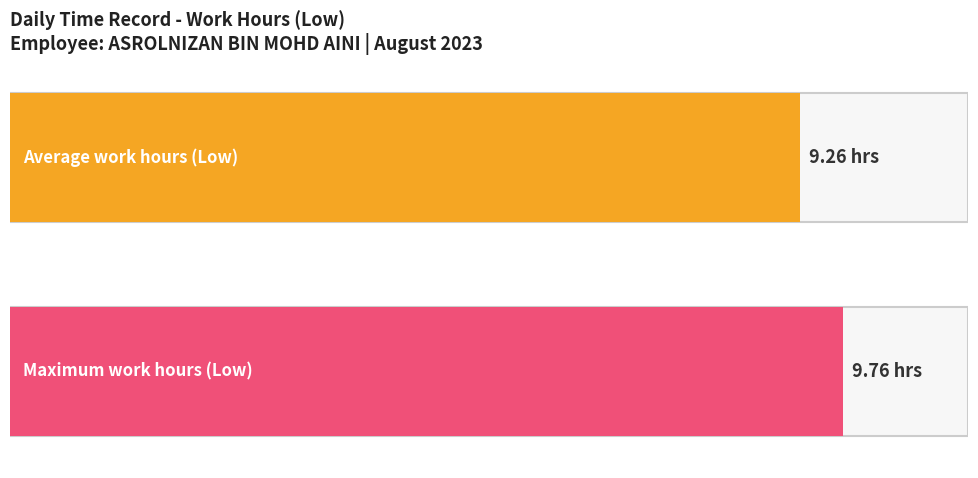

Is it true that the value at 22 is 15.5?

False